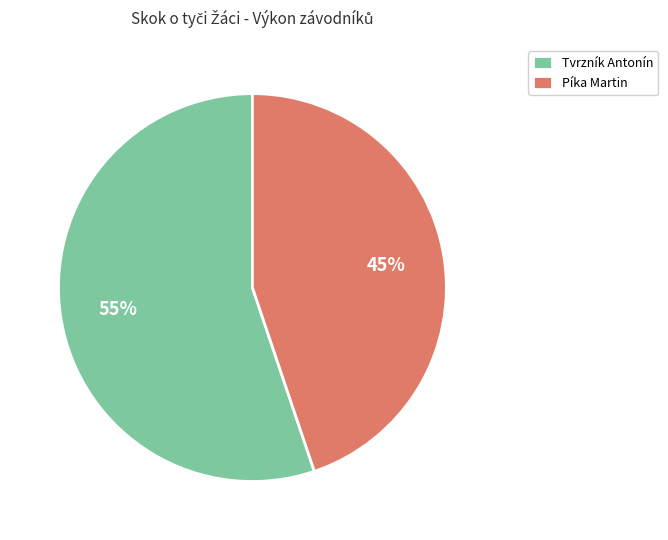

How many slices are in this pie chart?

2